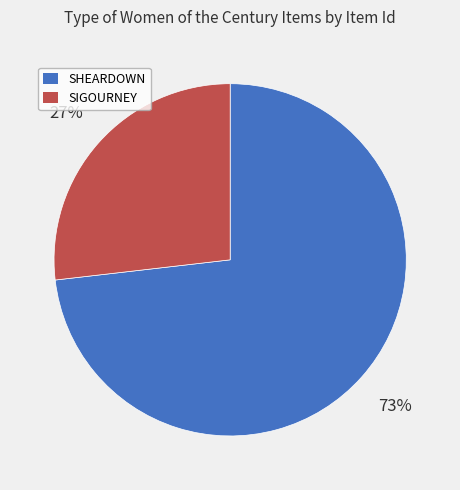

To the nearest percent, what is the difference between the largest and smallest slice percentages?

46%